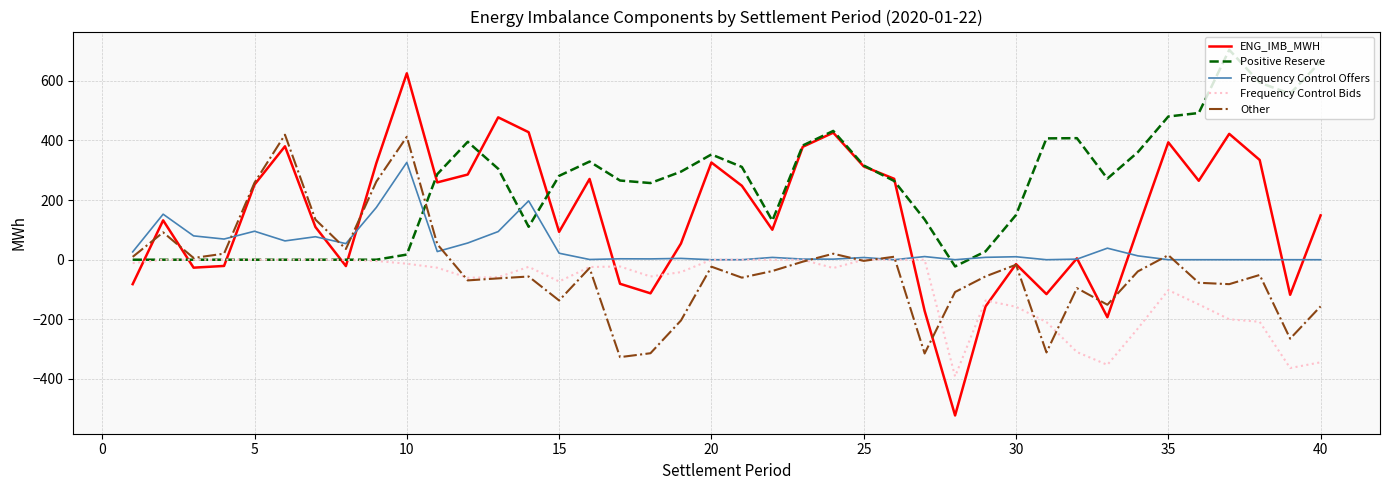

What is the greatest value displayed?

704.1